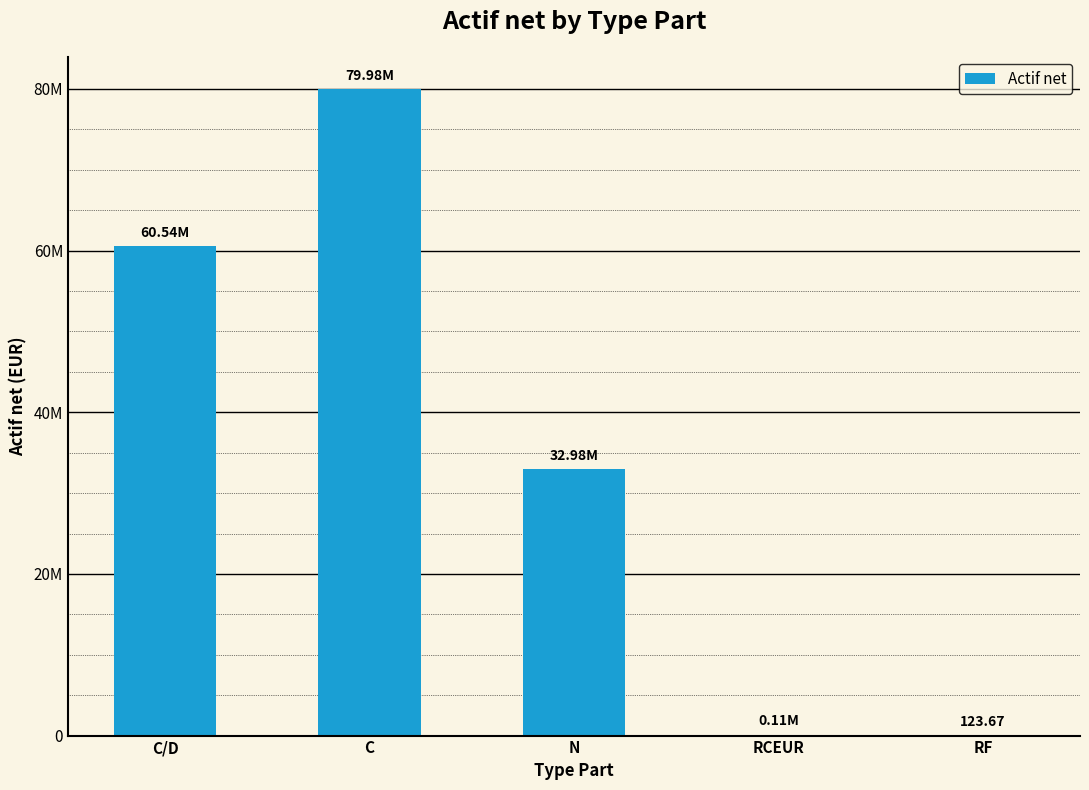

Reading right to left, transcribe all the data shown in this chart.

123.7	112270.9	32980640.4	79978784.2	60542940.0